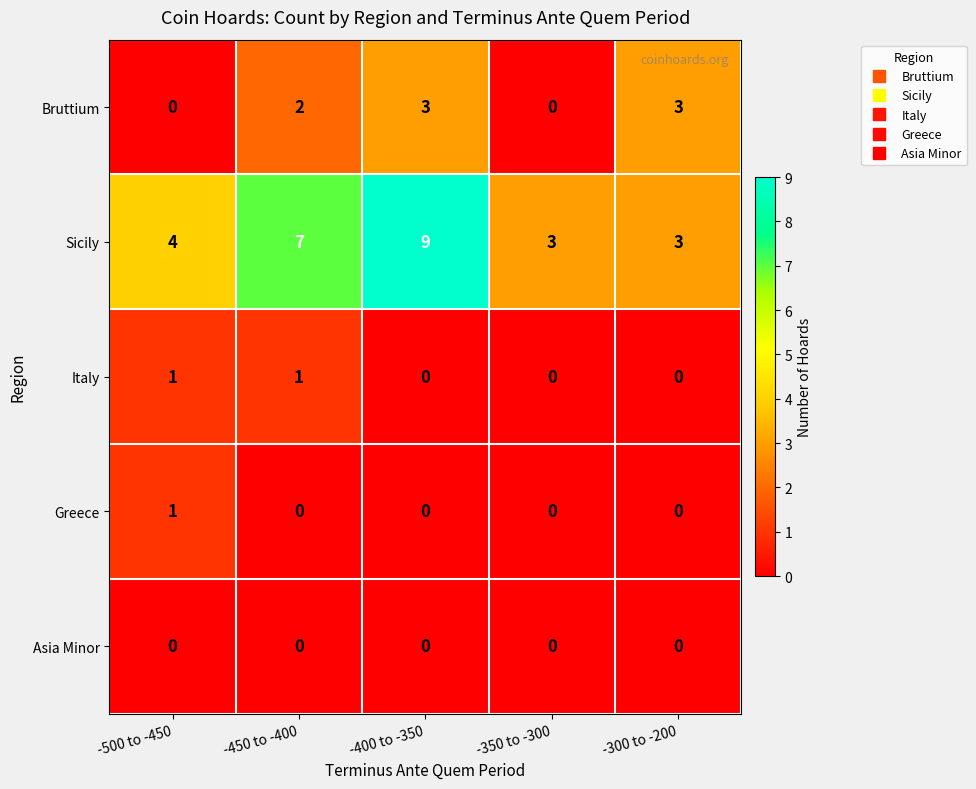

What is the maximum value shown in the chart?

9